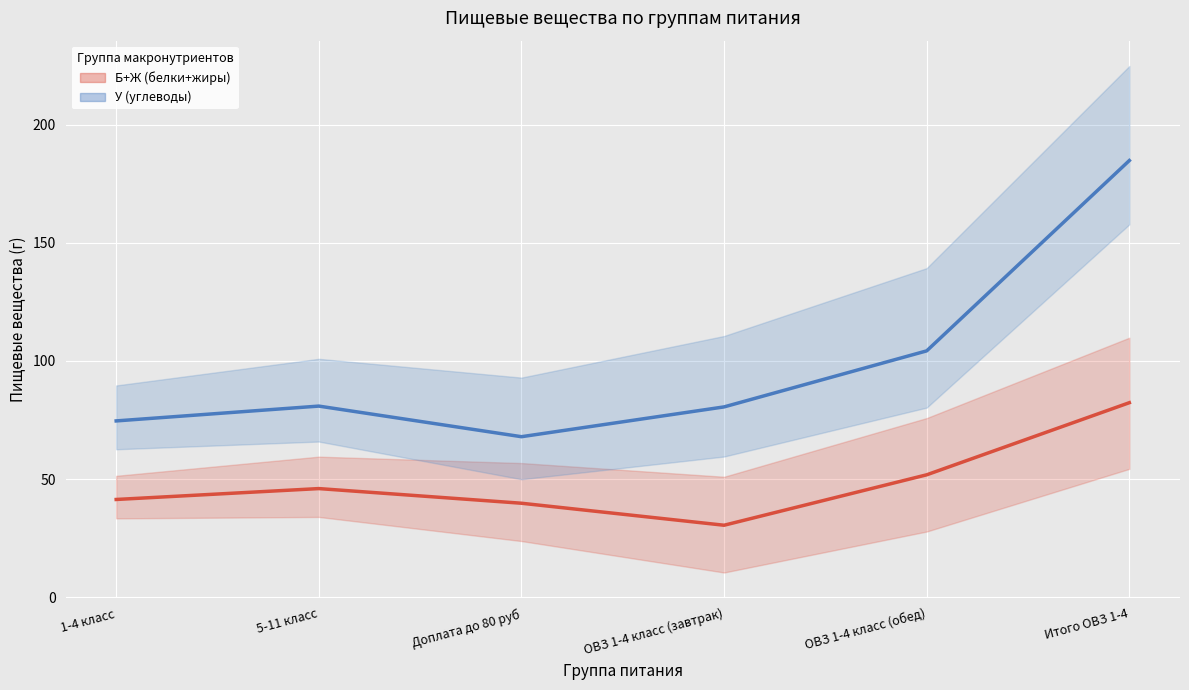

At 1-4 класс, list the series in order from largest to smallest.

У (углеводы), Б+Ж (белки+жиры)